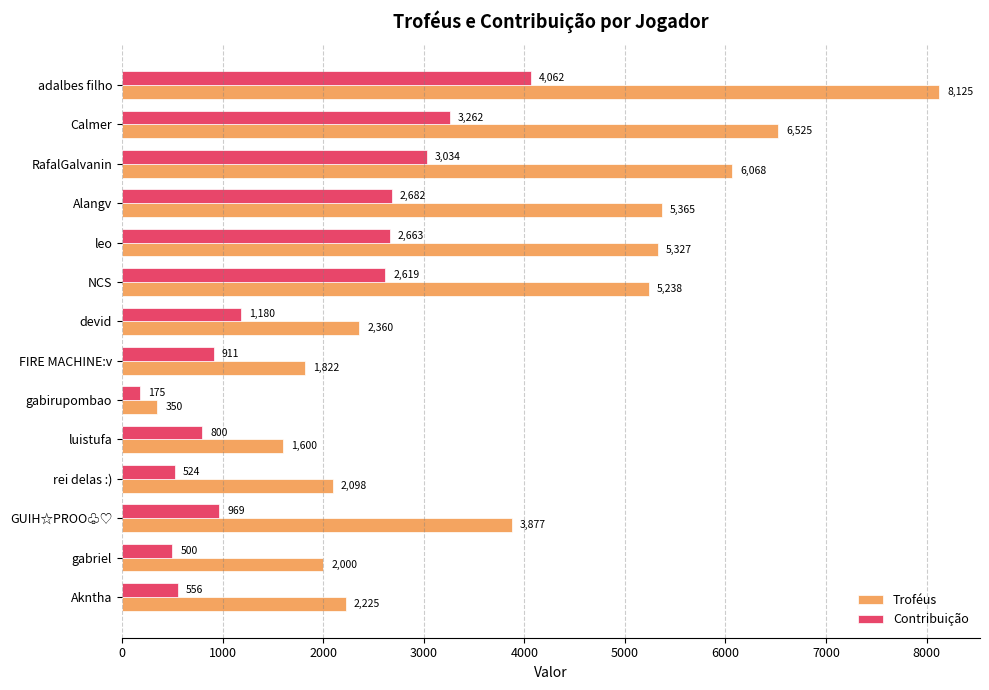

List the series in order of their overall mean, highest first.

Troféus, Contribuição